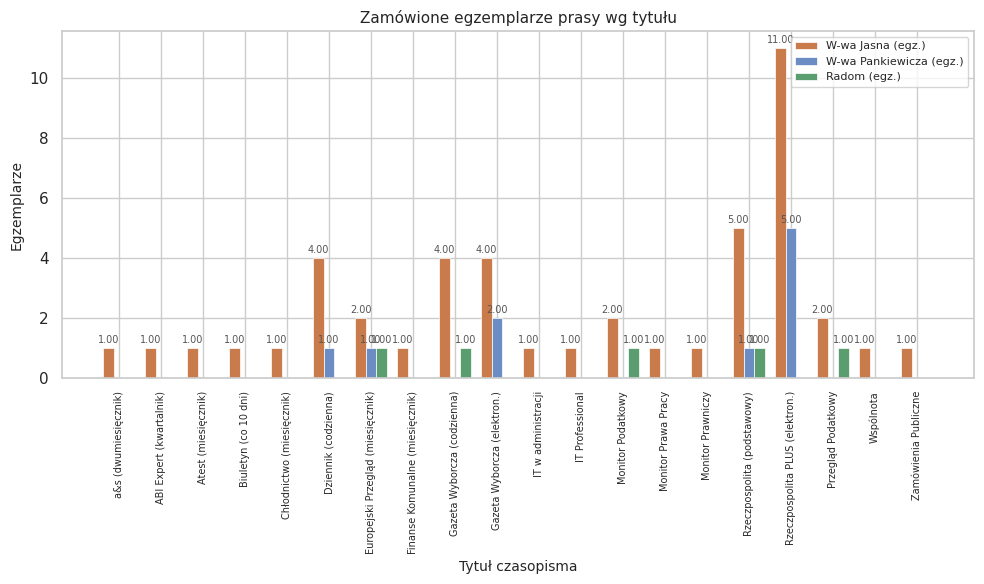

Where is W-wa Jasna (egz.) nearest to the value 6?

Rzeczpospolita (podstawowy)